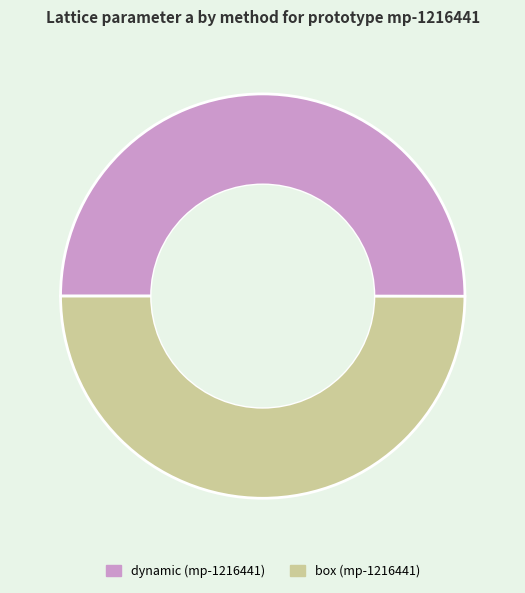

Is it true that dynamic (mp-1216441) is 61% of the pie?

False